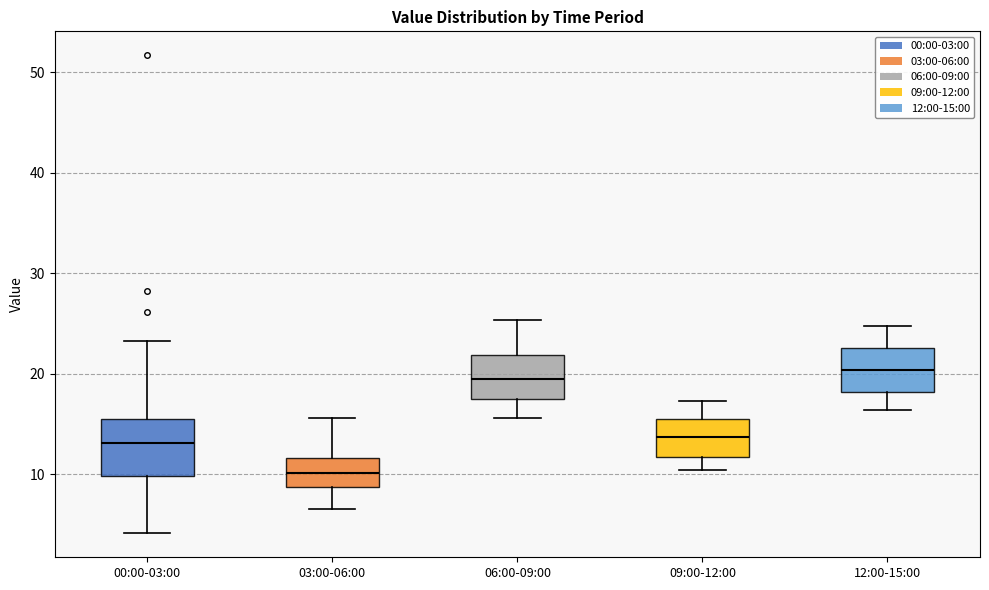

Reading left to right, read every box against the y-axis: the position of its median line, the range the box covers, and the ends of its whiskers. The values are not printed on the chart, so give them approximately, as read against the axis.

00:00-03:00: median 13, box 10 to 16, whiskers 4 to 23
03:00-06:00: median 10, box 9 to 12, whiskers 7 to 16
06:00-09:00: median 19, box 17 to 22, whiskers 16 to 25
09:00-12:00: median 14, box 12 to 16, whiskers 10 to 17
12:00-15:00: median 20, box 18 to 23, whiskers 16 to 25